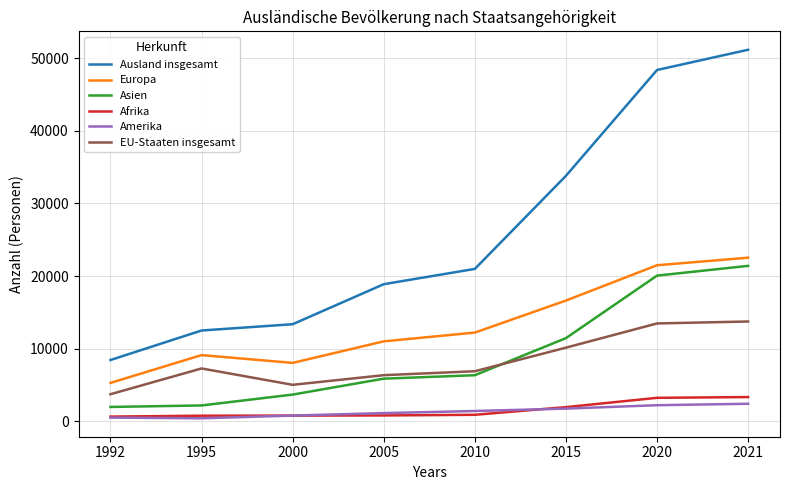

Which category has the highest value in the Ausland insgesamt series?

2021